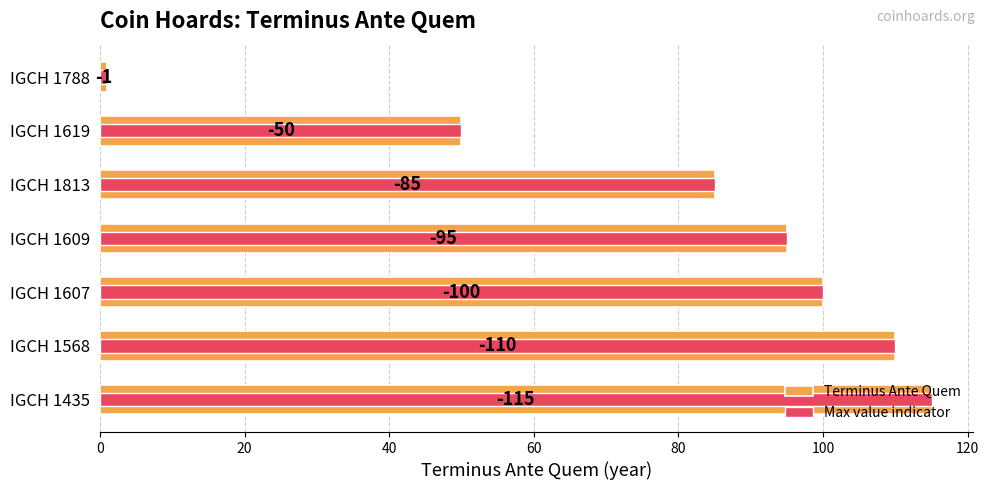

True or false: Terminus Ante Quem has a value of 56 at IGCH 1813.

False